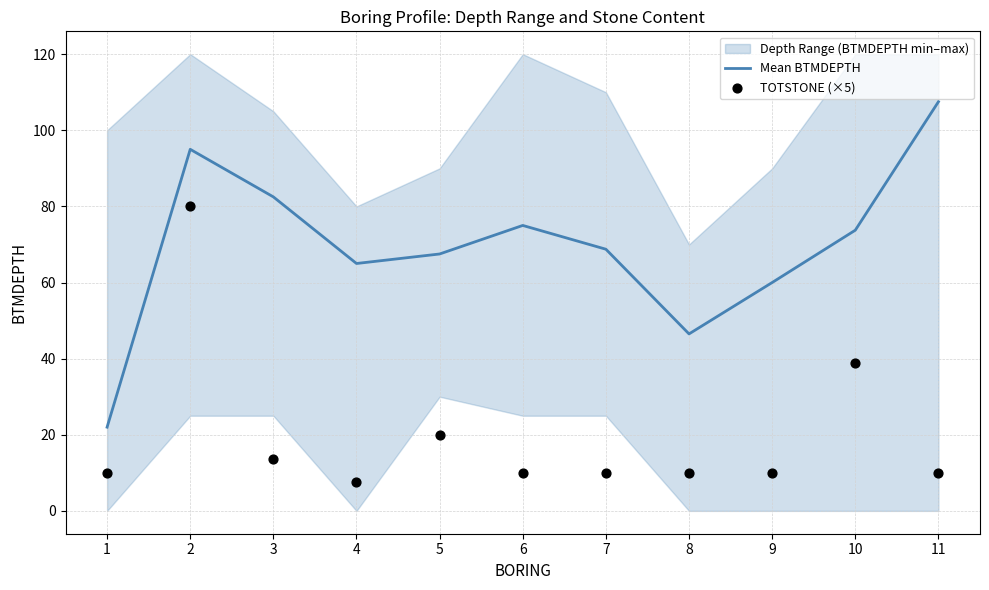

True or false: Mean BTMDEPTH has a value of 75.0 at 6.

True